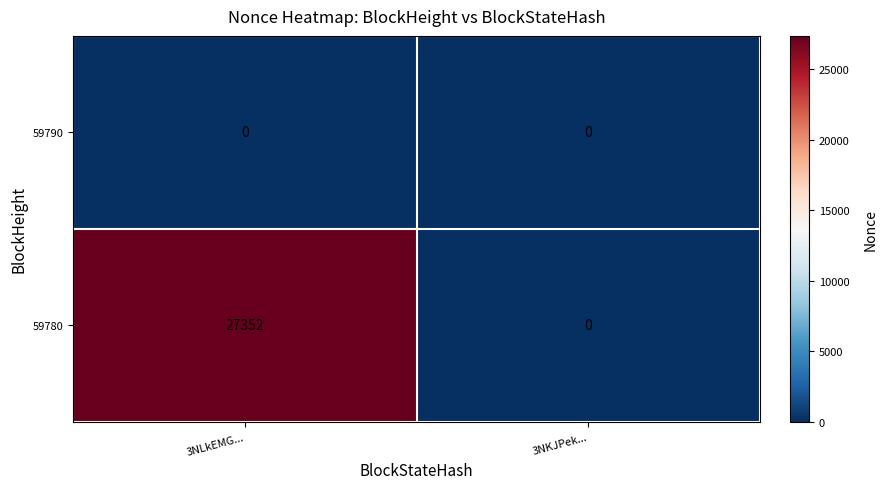

Which series has the largest range (max minus min)?

59780